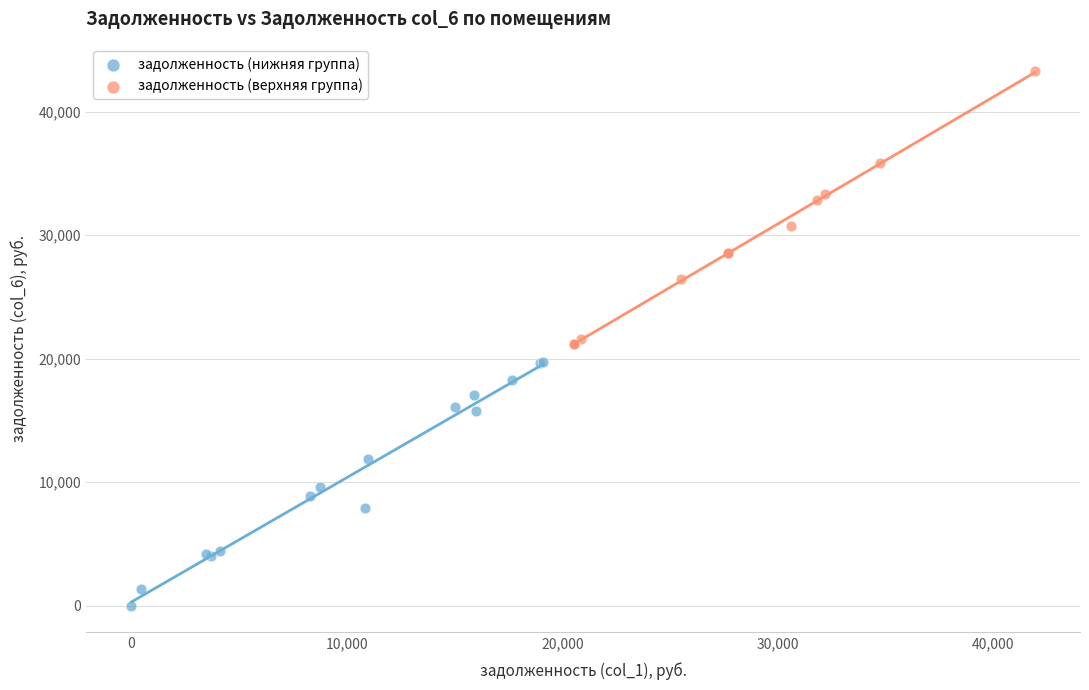

Which series reaches the minimum Y coordinate?

задолженность (нижняя группа)